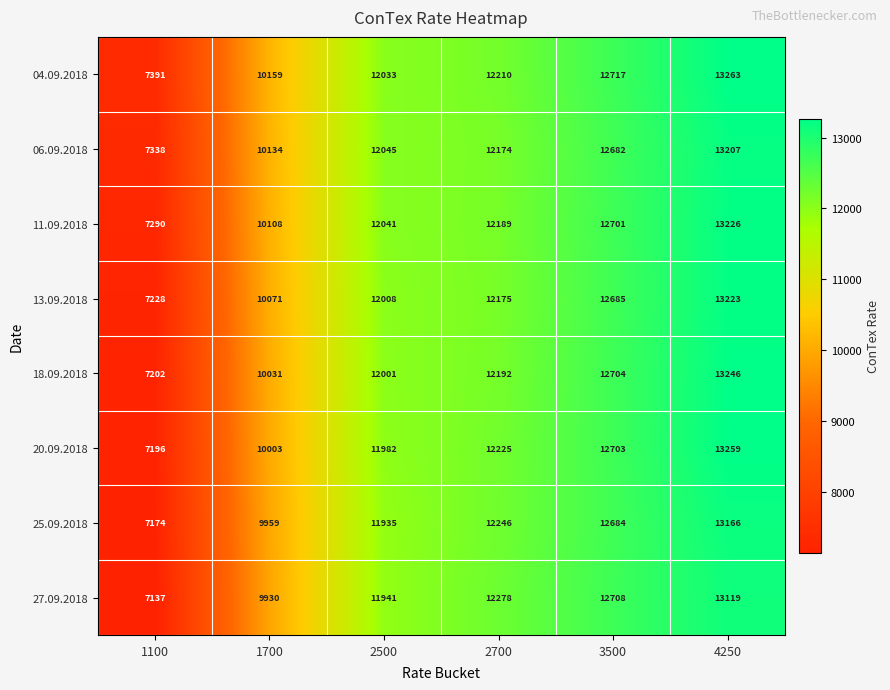

The value of 06.09.2018 at 4250 is 13207. True or false?

True